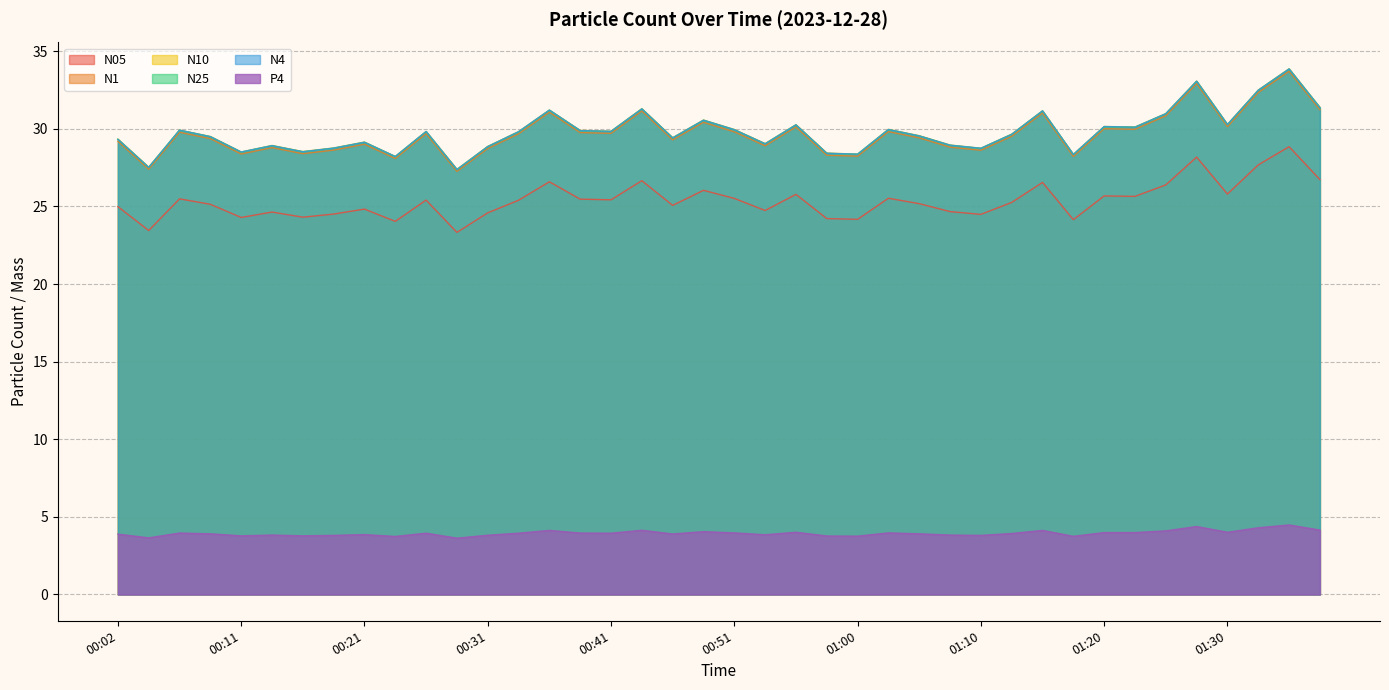

True or false: P4 and N25 cross at least once.

False